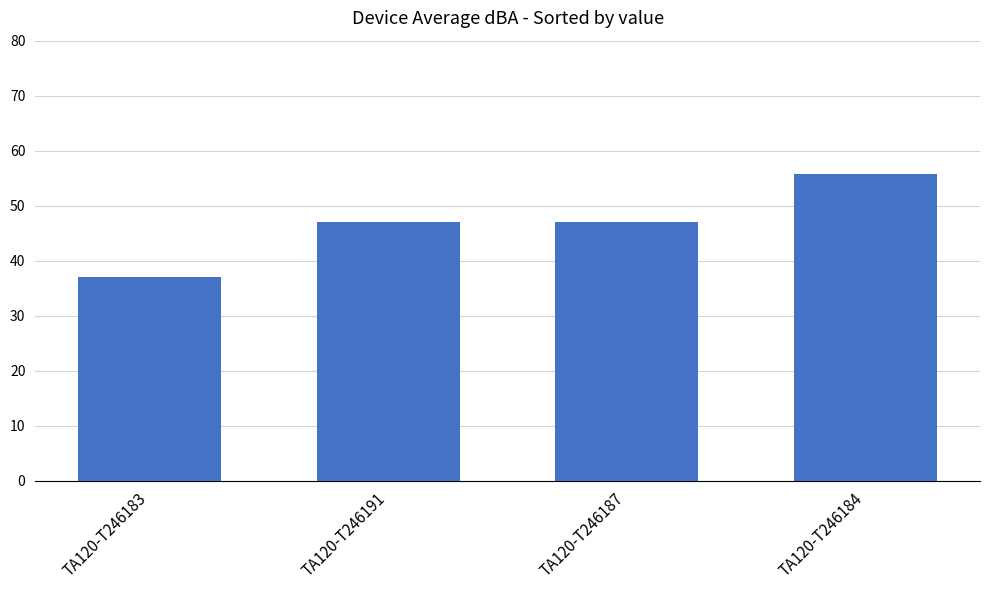

How many bars are there in total?

4